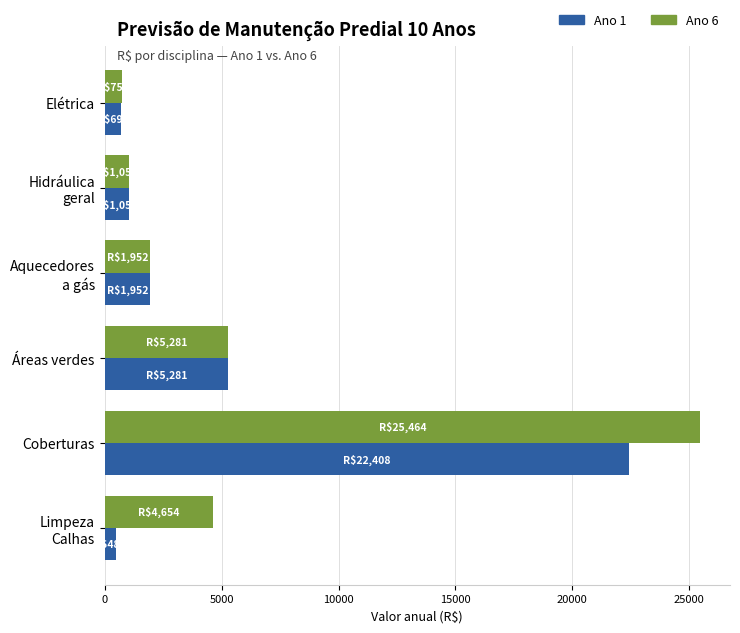

Rank the series by their average value, from lowest to highest.

Ano 1, Ano 6